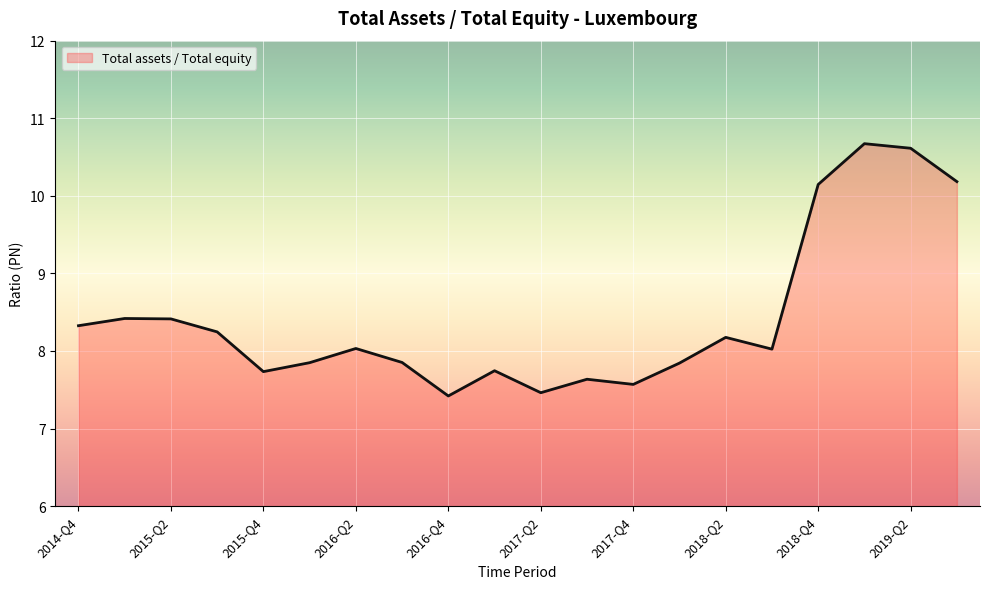

How many lines are shown in the chart?

1